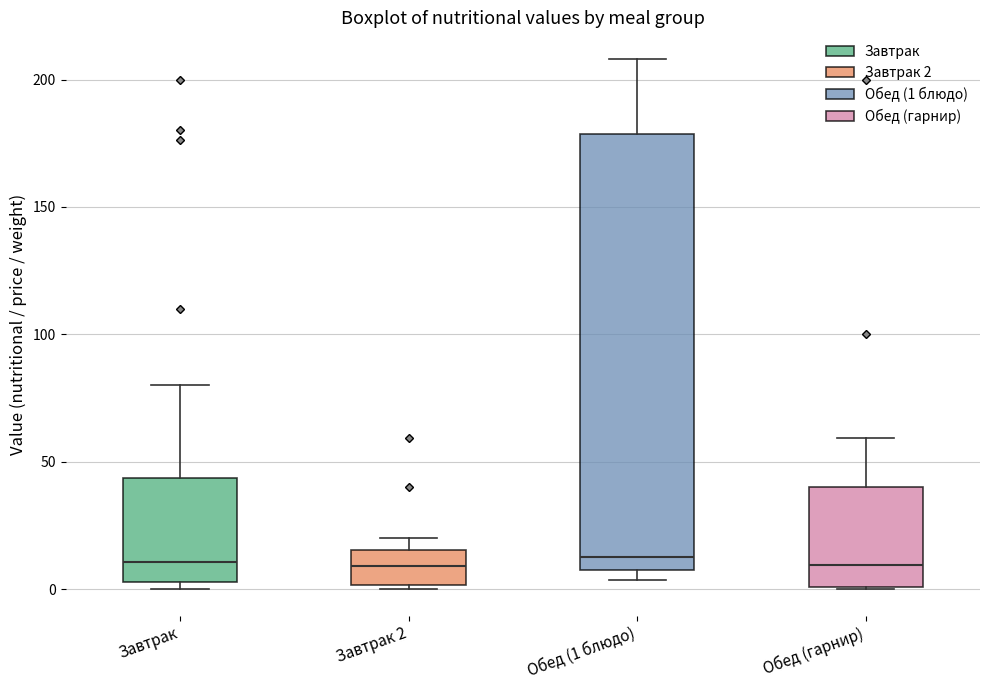

Where does the median line of the box for Обед (гарнир) sit on the y-axis? The values are not printed on the chart, so give them approximately, as read against the axis.

10